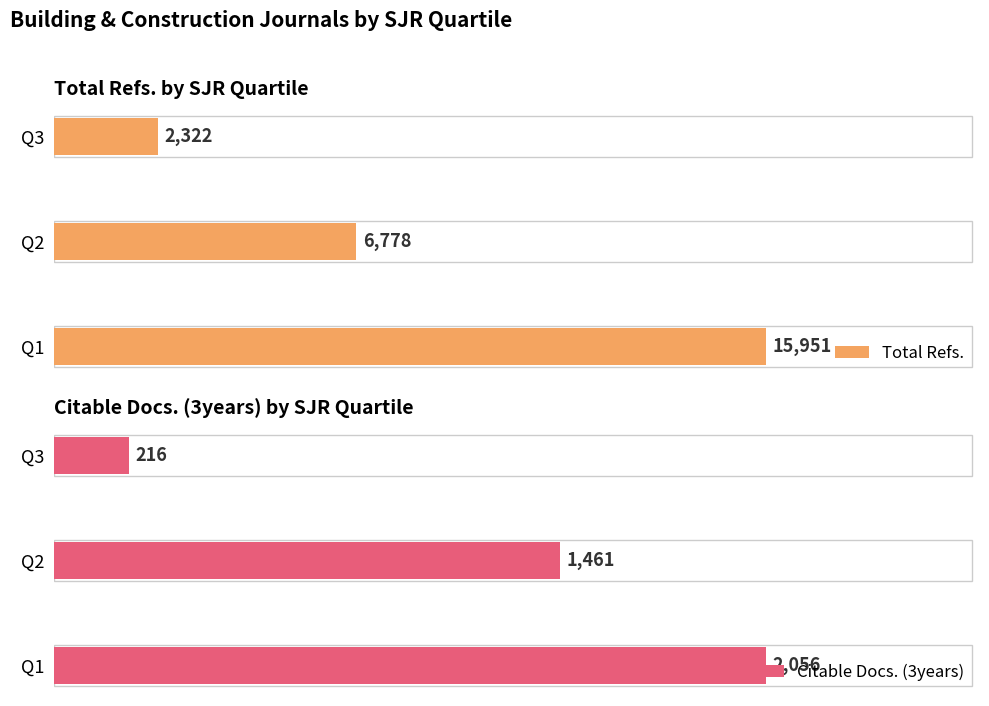

What is the maximum value for Total Refs.?

15951